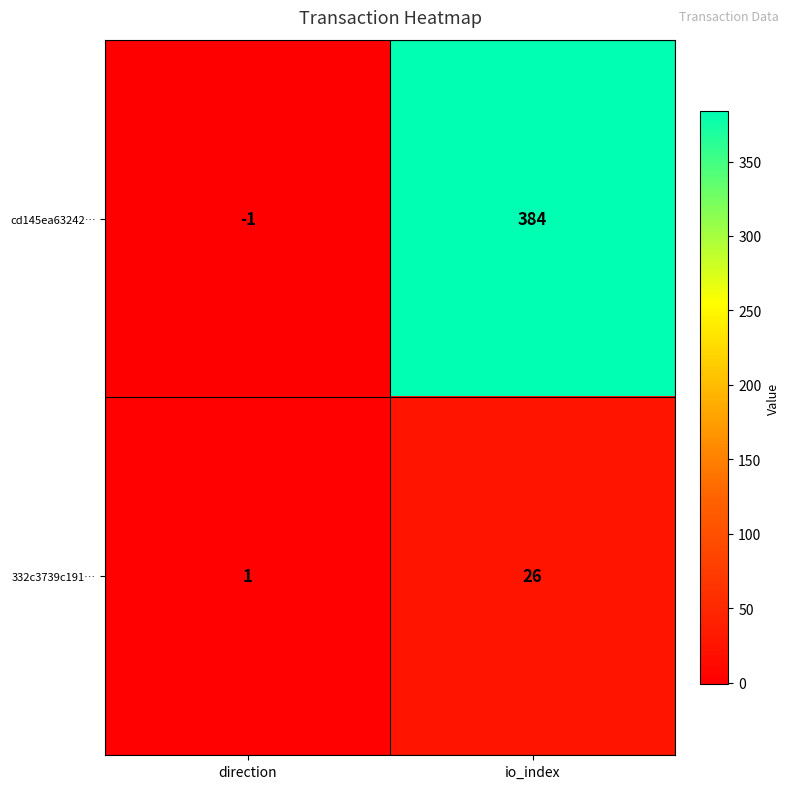

How many values in the 332c3739c191… series are below 26?

1